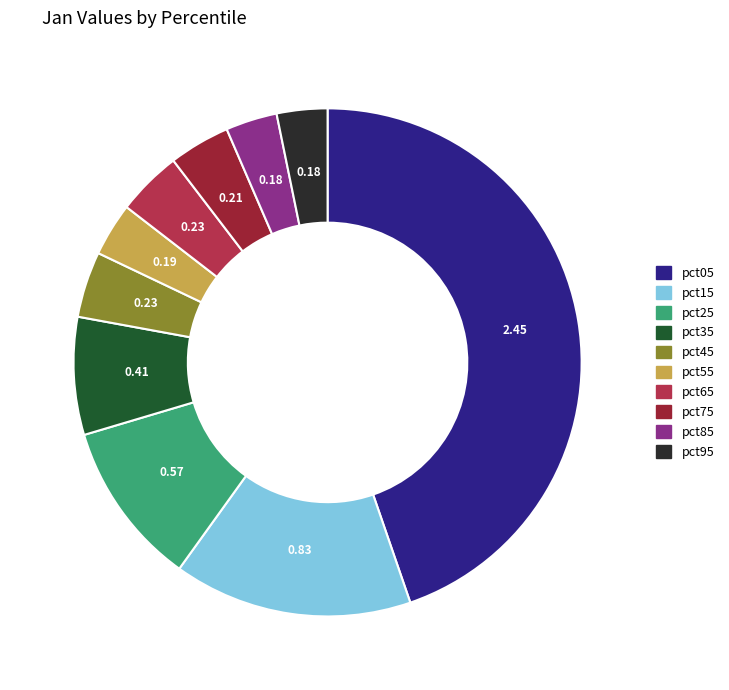

To the nearest percent, what is the difference between the largest and smallest slice percentages?

41%